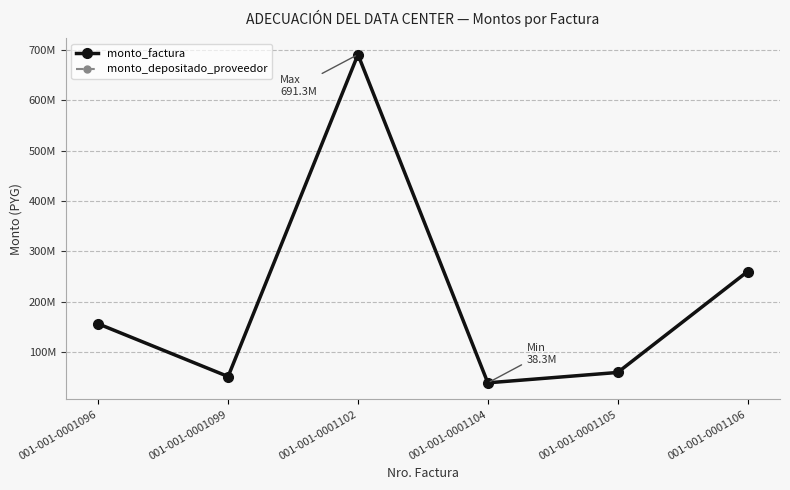

Is it true that monto_factura equals 691280822 at 001-001-0001102?

True